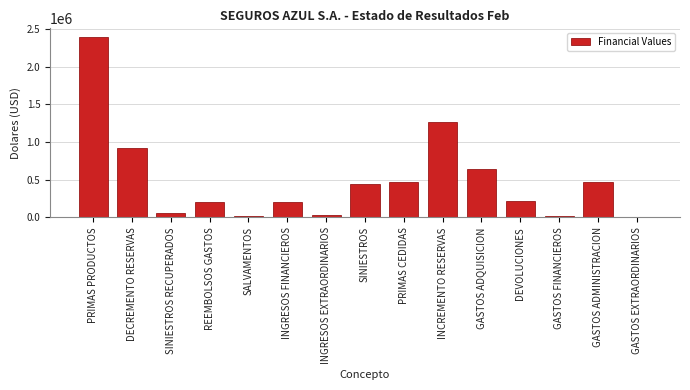

Where is the data nearest to the value 1194179?

INCREMENTO RESERVAS